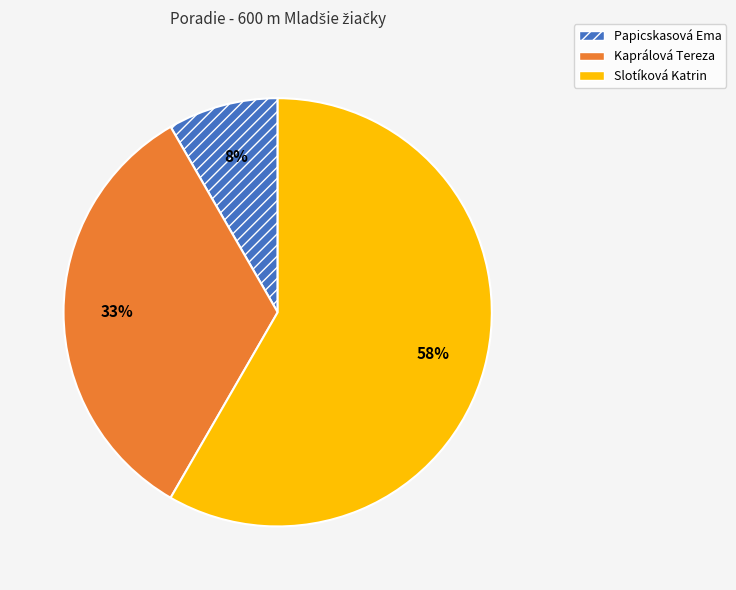

To the nearest percent, what percentage of the pie is Kaprálová Tereza?

33%